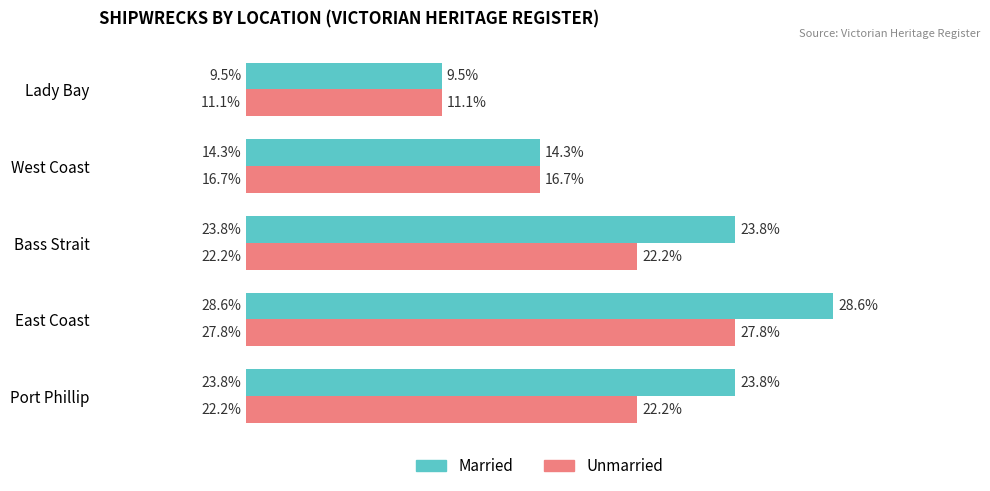

What are all the series names shown in the legend?

Married, Unmarried